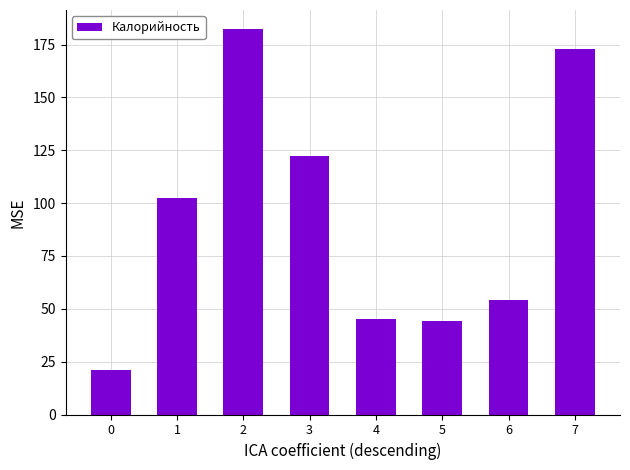

At which label does the data first exceed 102?

1